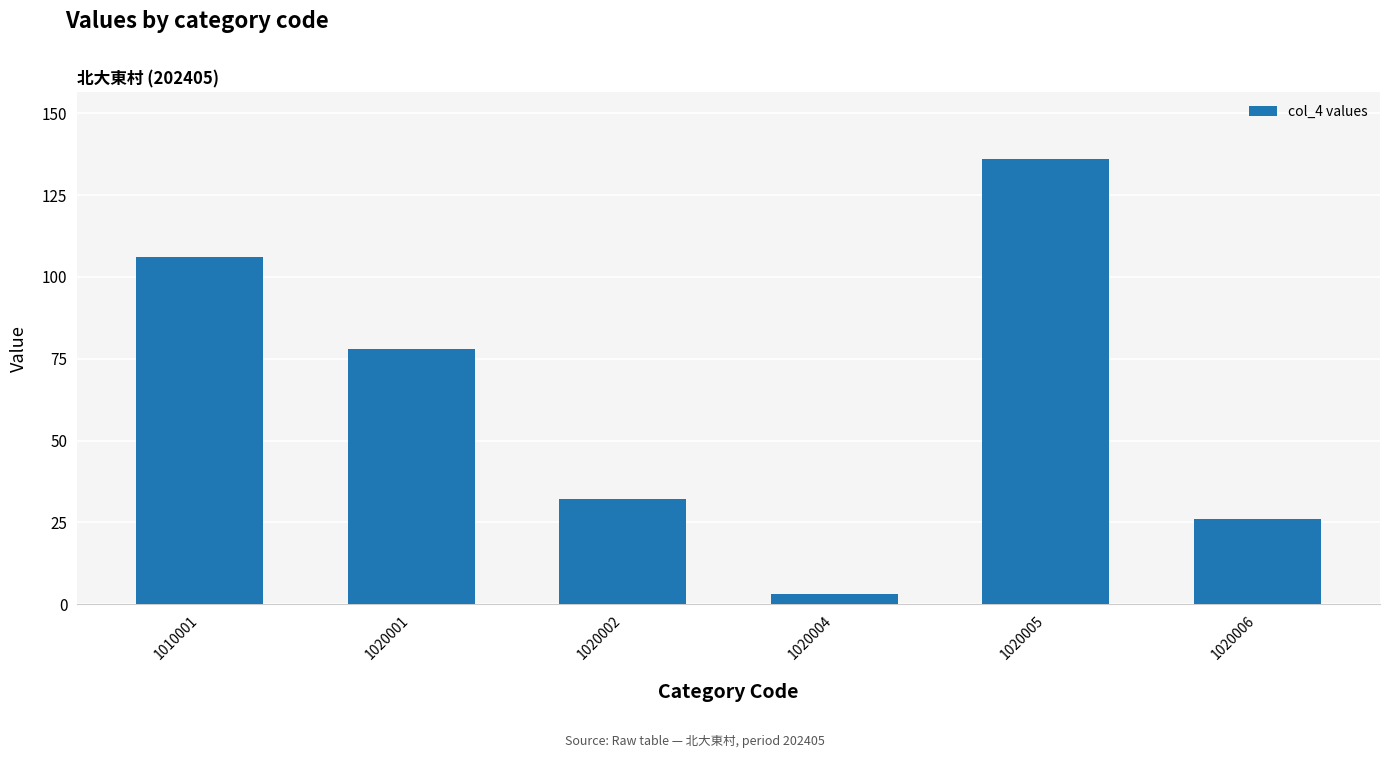

What is the change in value from 1020004 to 1020005?

+133